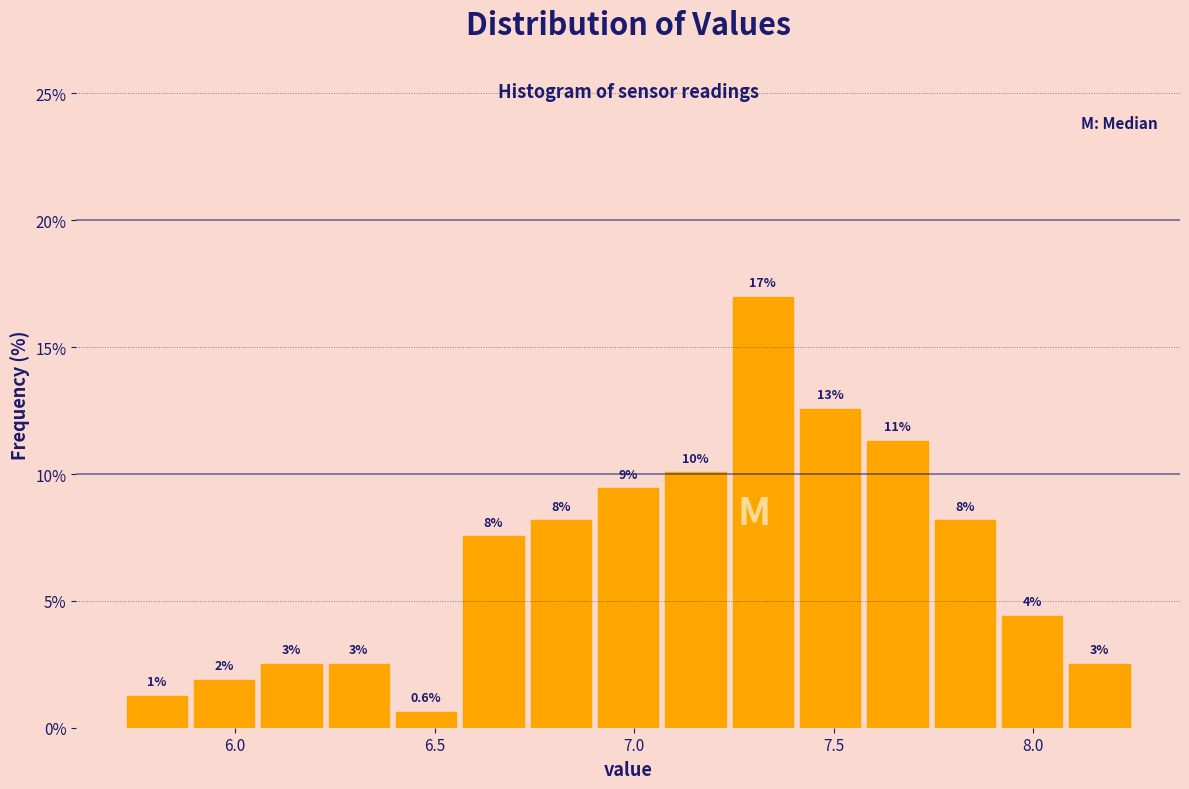

Read against the x-axis, roughly where is the centre of the tallest bar?

7.30